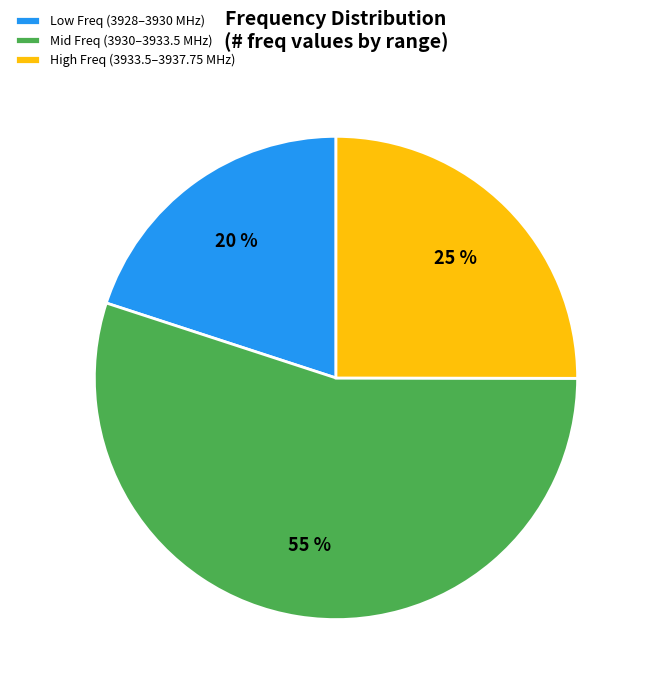

The Low Freq (3928–3930 MHz) slice represents 9% of the pie. True or false?

False